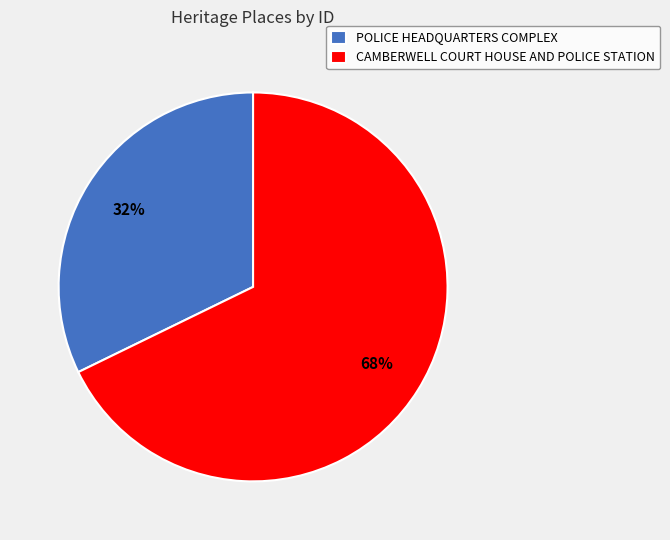

Combined, do POLICE HEADQUARTERS COMPLEX and CAMBERWELL COURT HOUSE AND POLICE STATION account for over 50%?

Yes